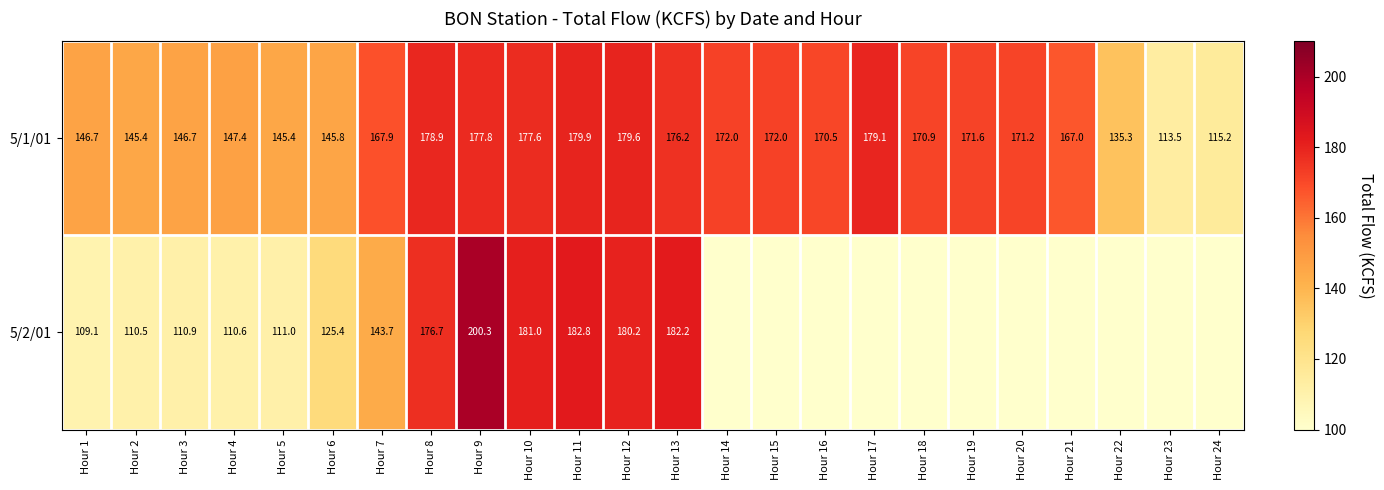

Between Hour 9 and Hour 12, which series saw the biggest shift?

5/2/01